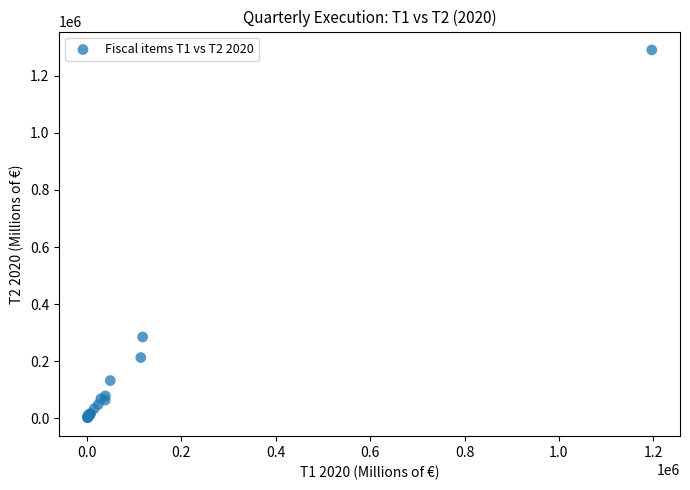

What Y value in the scatter plot is closest to 646300?

285117